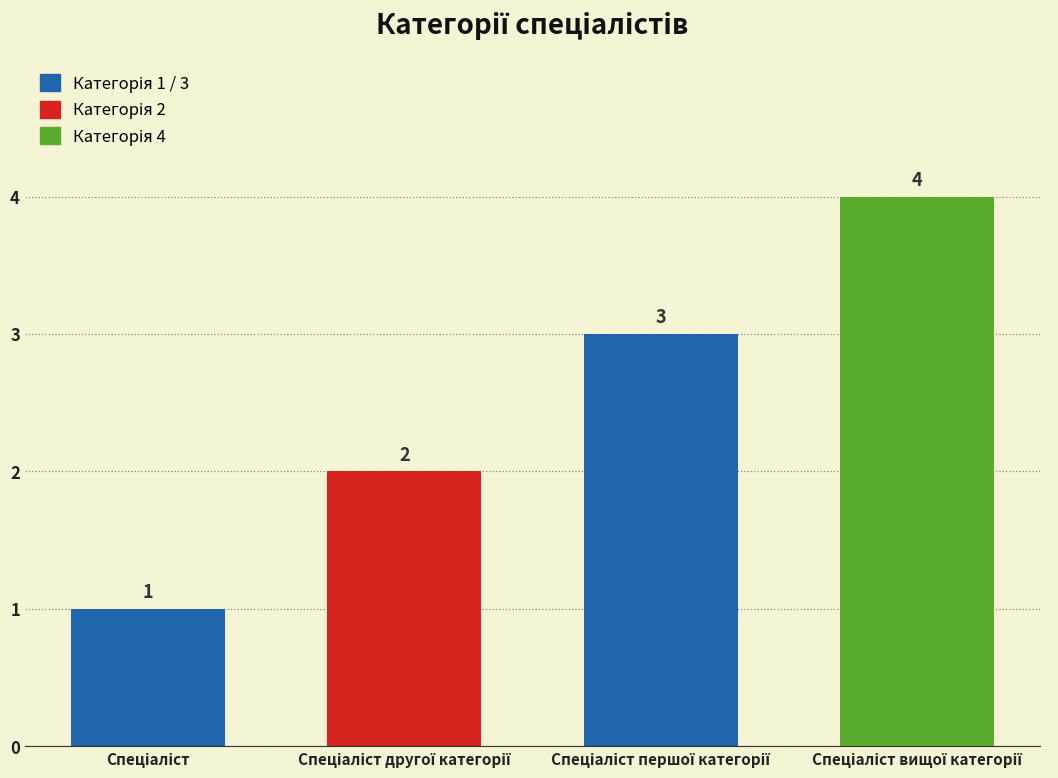

Count the values in the range 2 to 4.

3